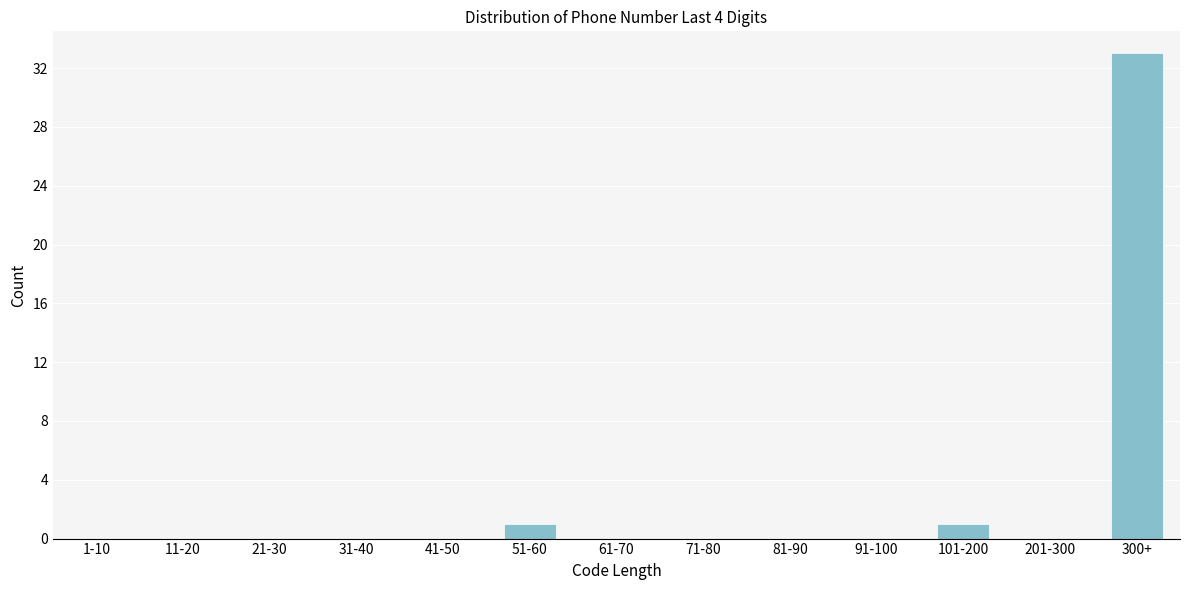

Reading left to right, list all the values displayed in this chart.

1-10=0	11-20=0	21-30=0	31-40=0	41-50=0	51-60=1	61-70=0	71-80=0	81-90=0	91-100=0	101-200=1	201-300=0	300+=33